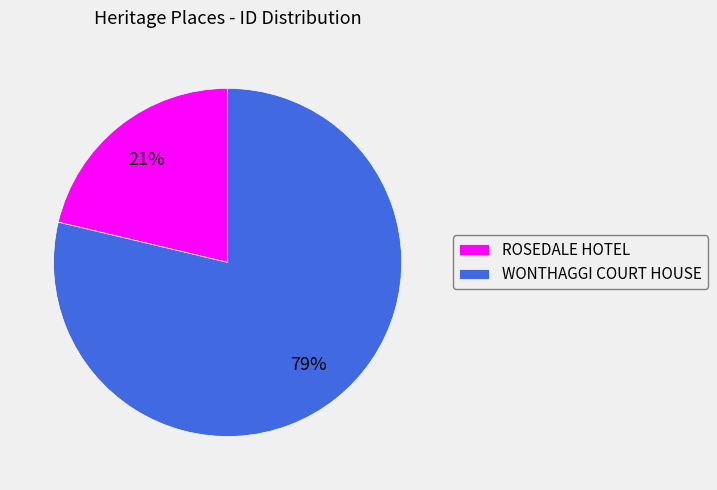

Is it true that WONTHAGGI COURT HOUSE is 79% of the pie?

True